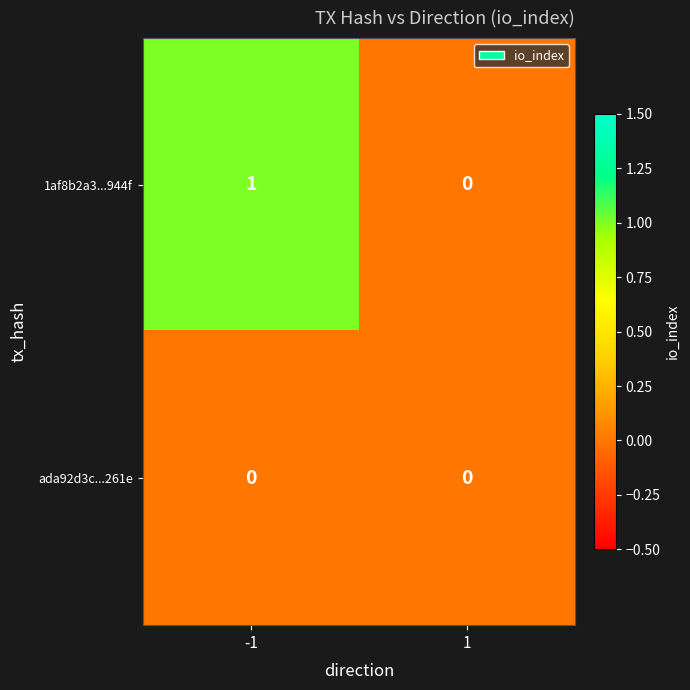

What is the difference between the highest and lowest values at -1?

1